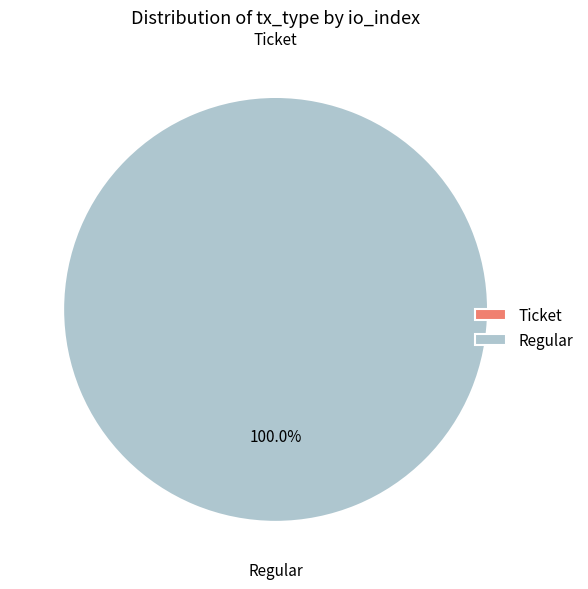

Which category has the biggest portion of the pie?

Regular (io_index=7)